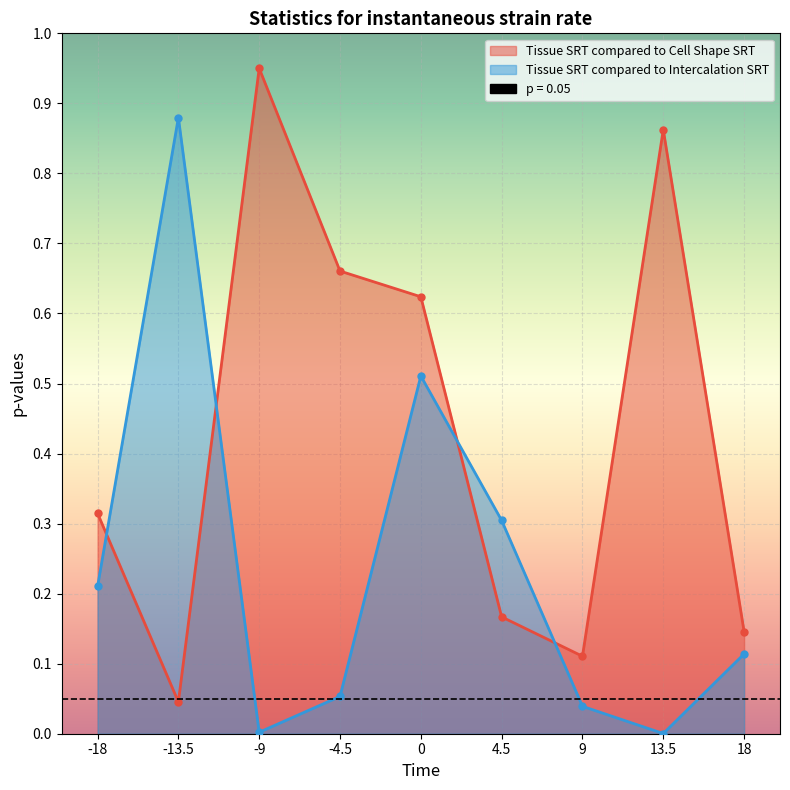

At which label is Tissue SRT compared to Cell Shape SRT closest to 0?

-13.5